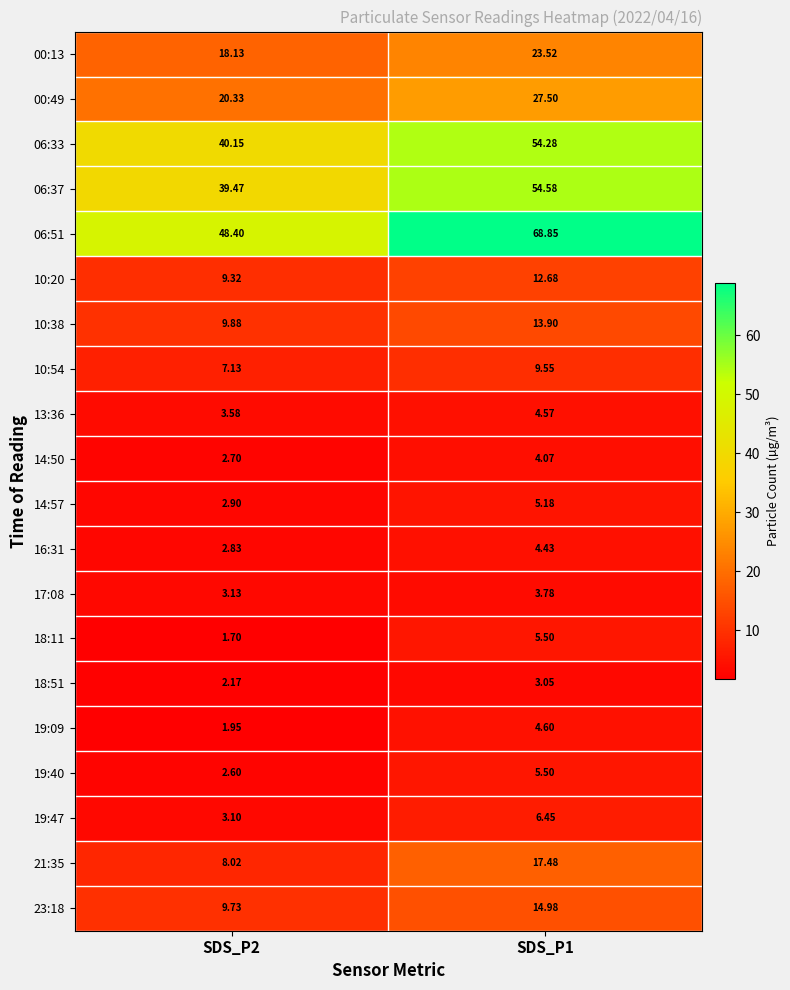

At how many categories does at least one series exceed 10?

2